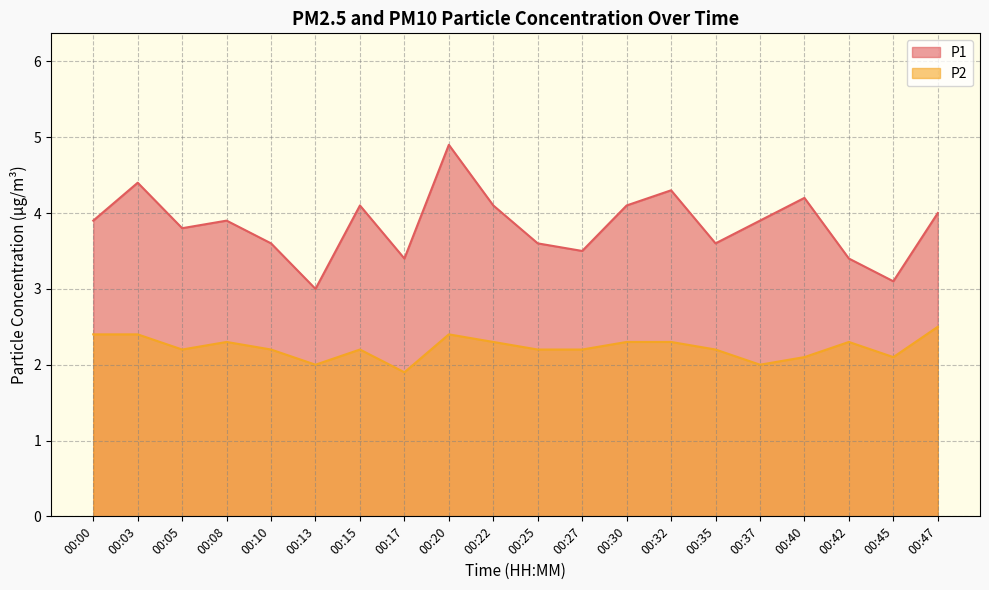

True or false: P2 and P1 intersect in this chart.

False